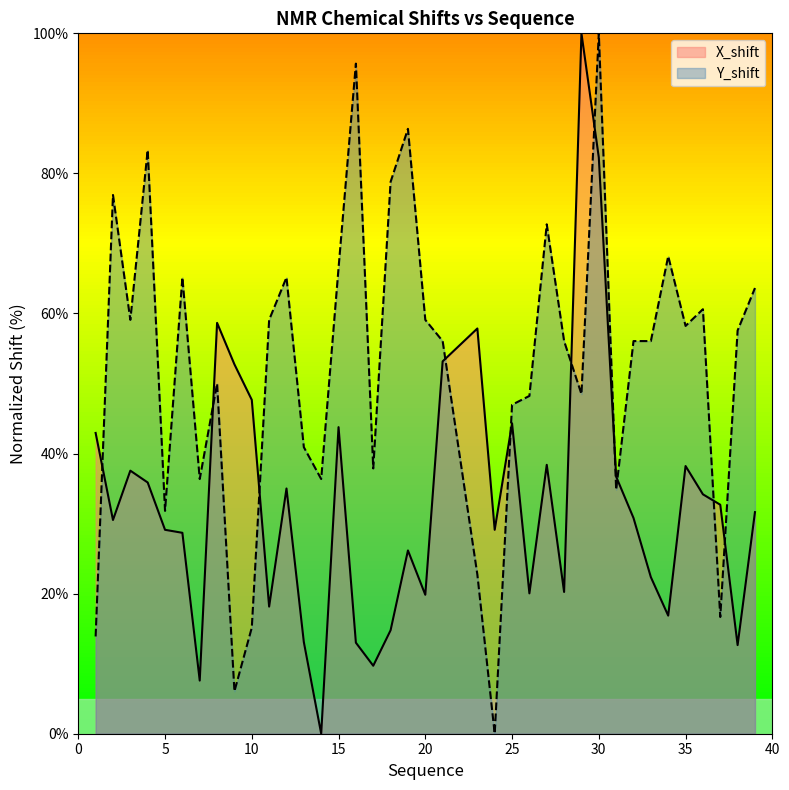

What is the difference between the maximum and minimum values in the X_shift series?

100.0